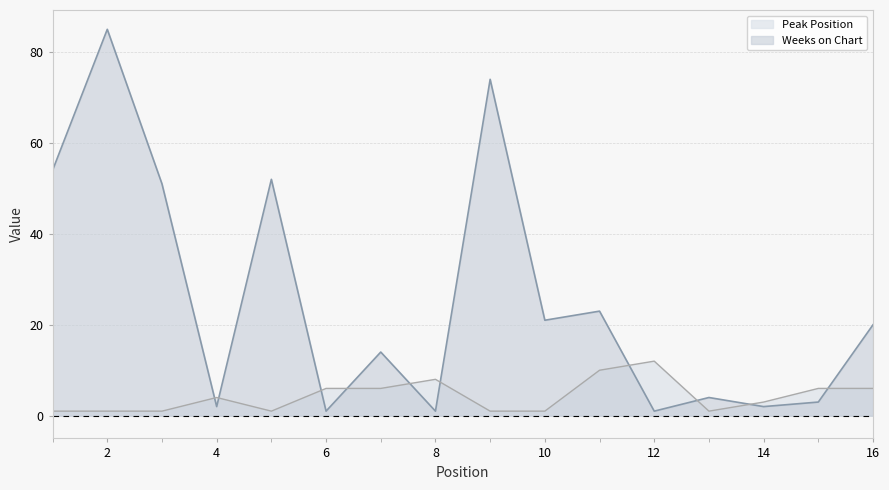

Which series has the largest total across all categories?

Weeks on Chart